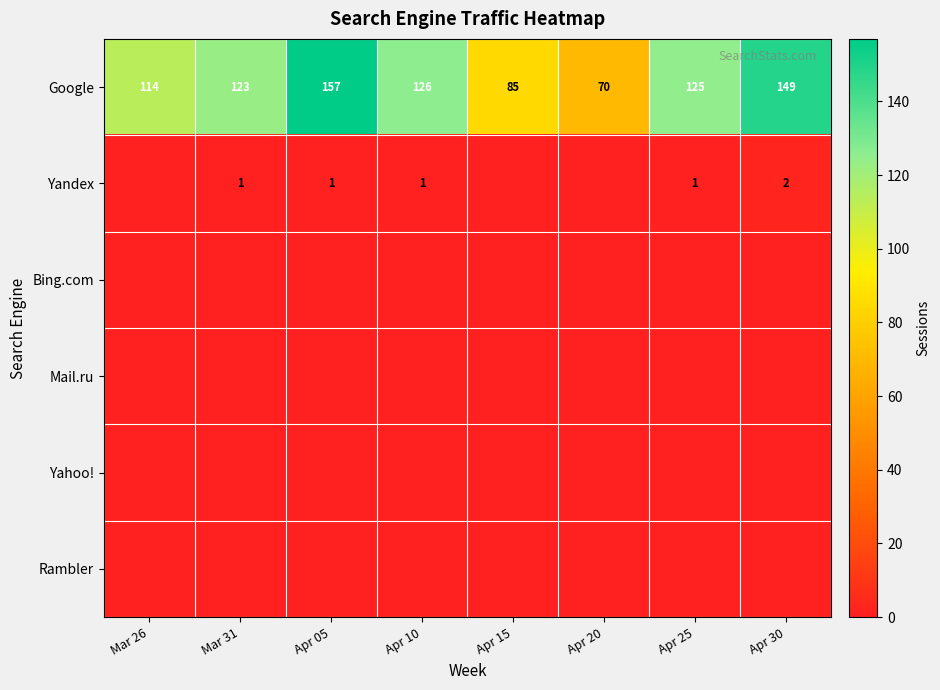

What is the average value of the Google series?

119